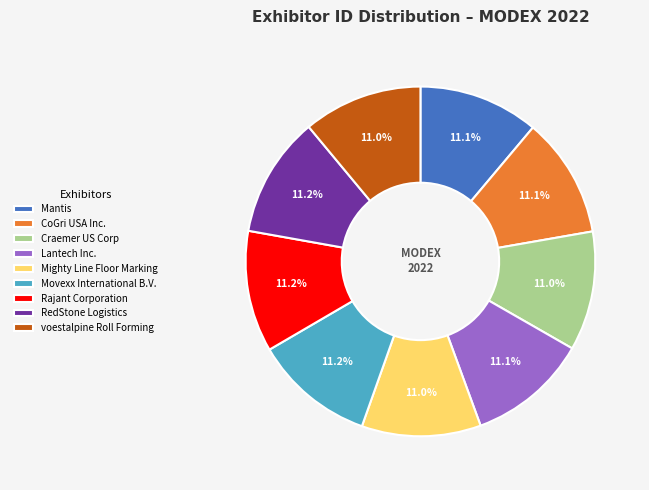

To the nearest percent, what is the average slice percentage?

11%